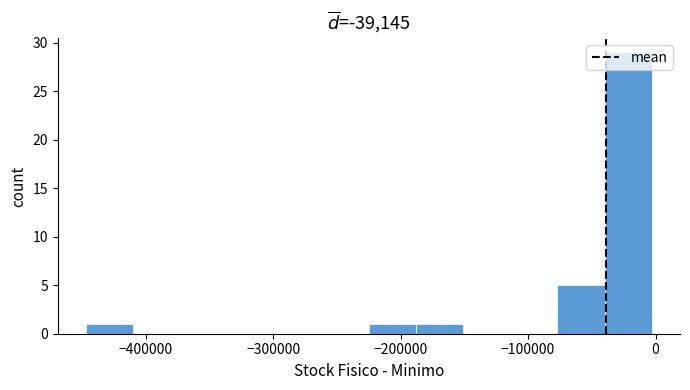

Read against the x-axis, roughly where is the centre of the tallest bar?

-20000